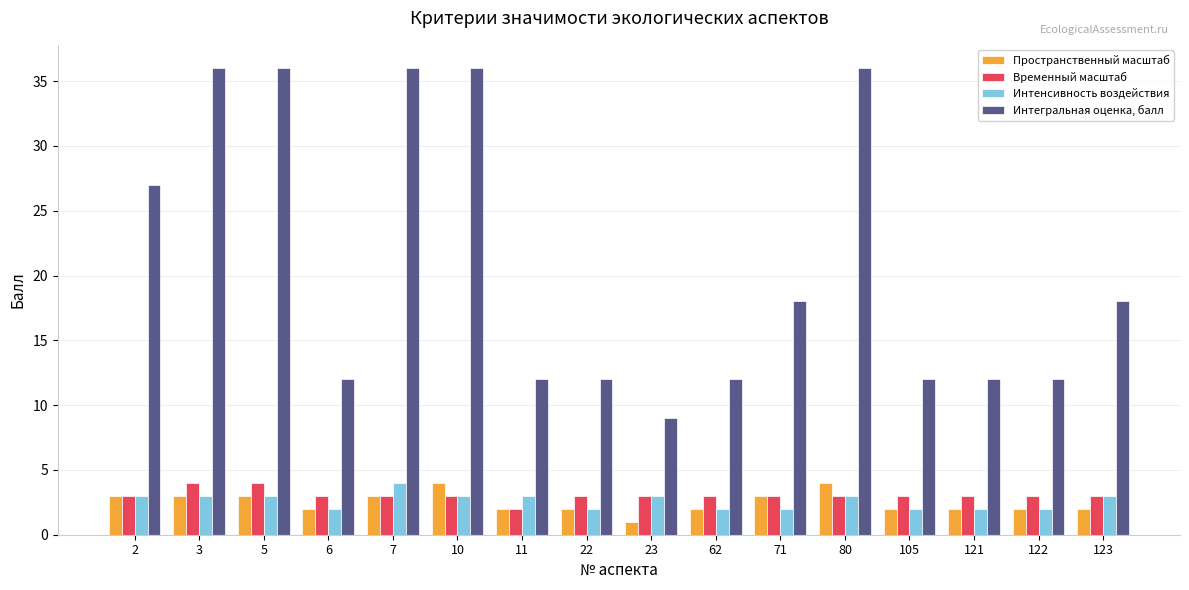

Reading left to right, transcribe all the data shown in this chart.

Пространственный масштаб: 3	3	3	2	3	4	2	2	1	2	3	4	2	2	2	2
Временный масштаб: 3	4	4	3	3	3	2	3	3	3	3	3	3	3	3	3
Интенсивность воздействия: 3	3	3	2	4	3	3	2	3	2	2	3	2	2	2	3
Интегральная оценка, балл: 27	36	36	12	36	36	12	12	9	12	18	36	12	12	12	18